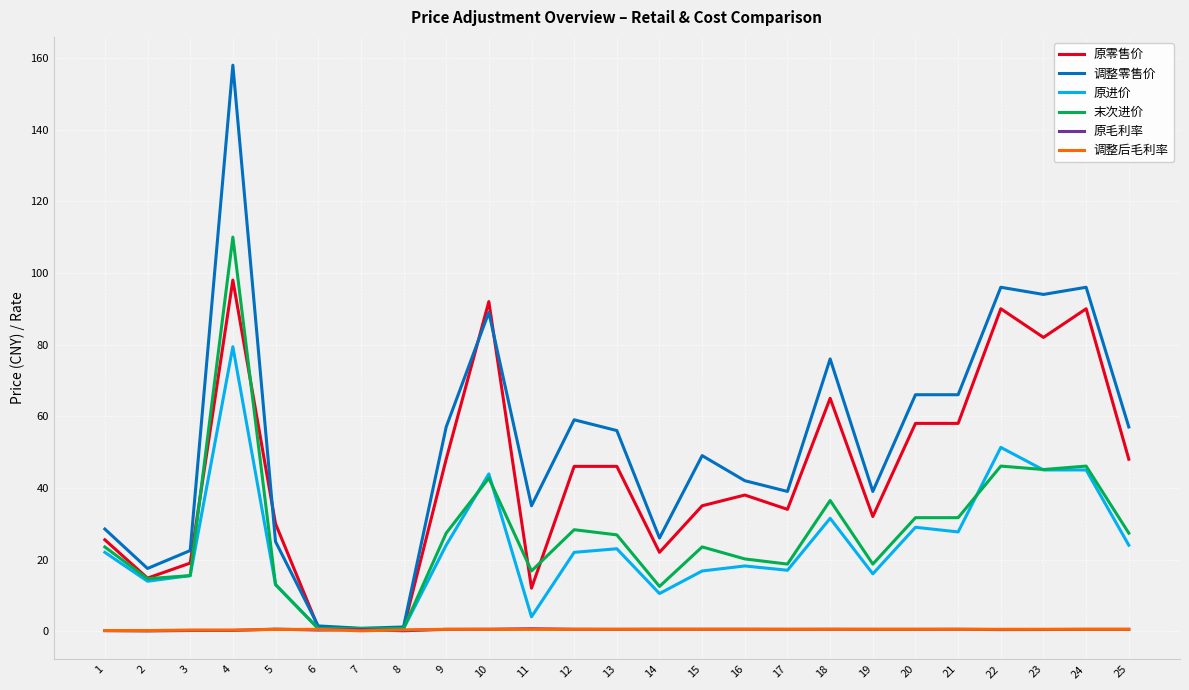

Which series has the largest total across all categories?

调整零售价